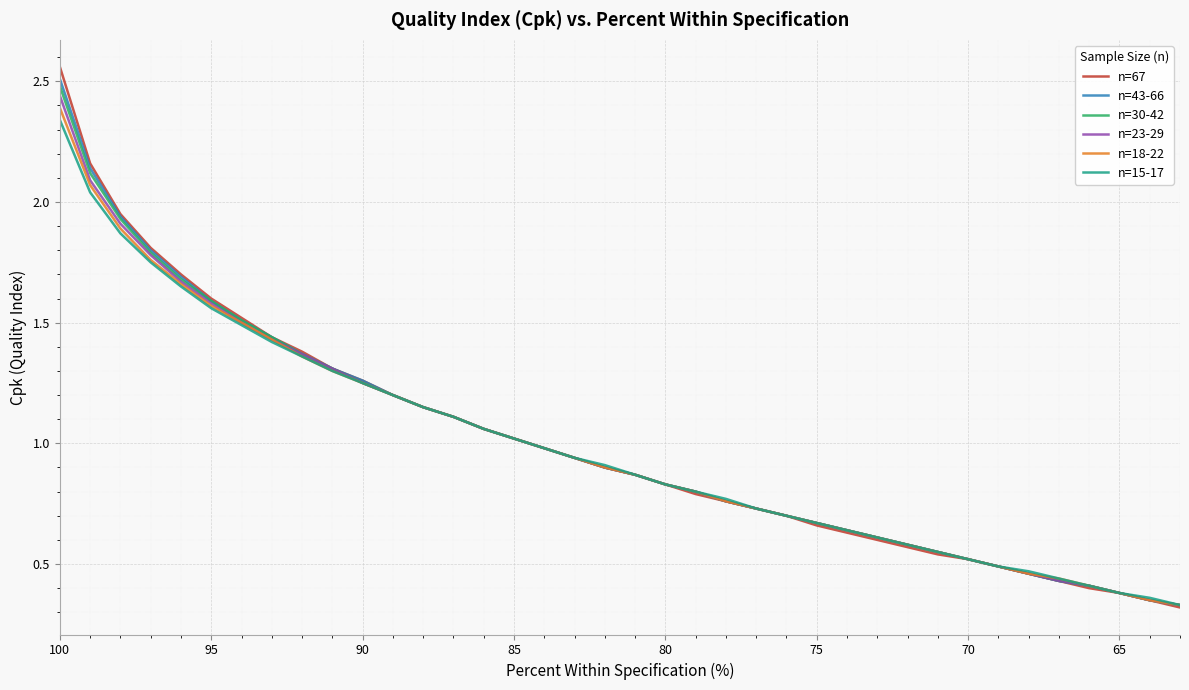

True or false: n=67 and n=15-17 intersect in this chart.

False